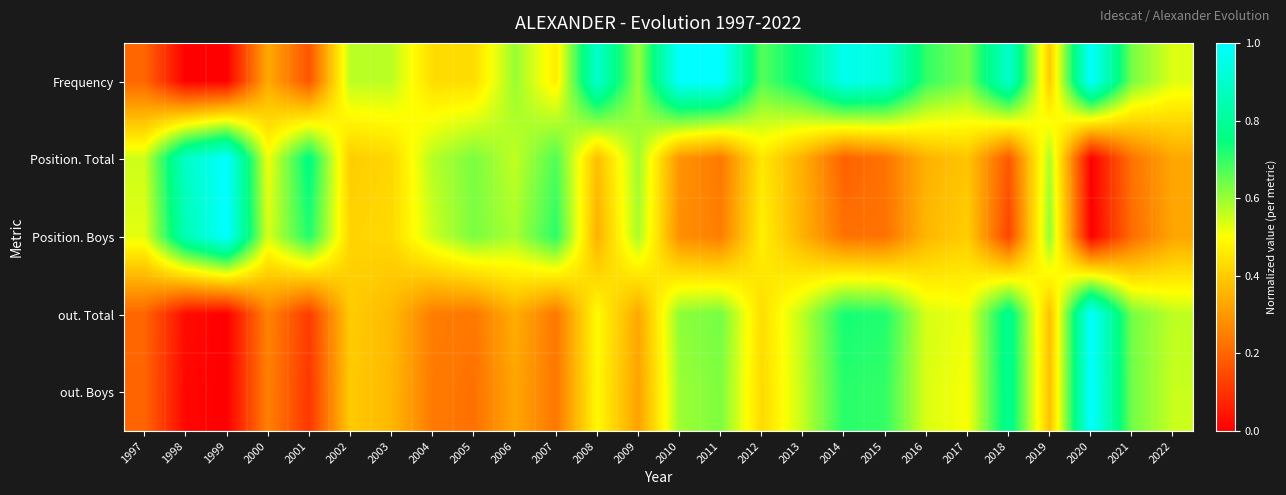

Which category has the highest value across all series?

2010